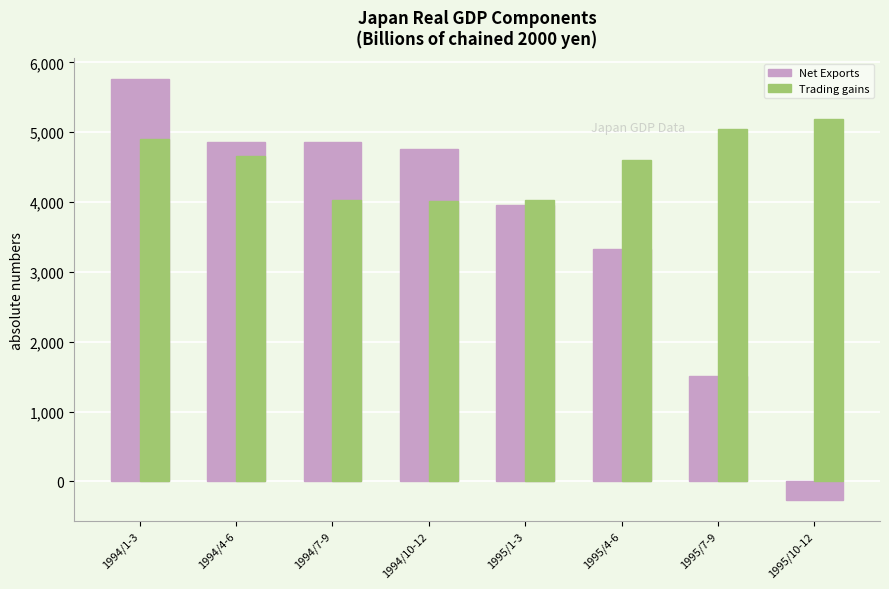

Read the Trading gains value at 1994/7-9.

4034.2